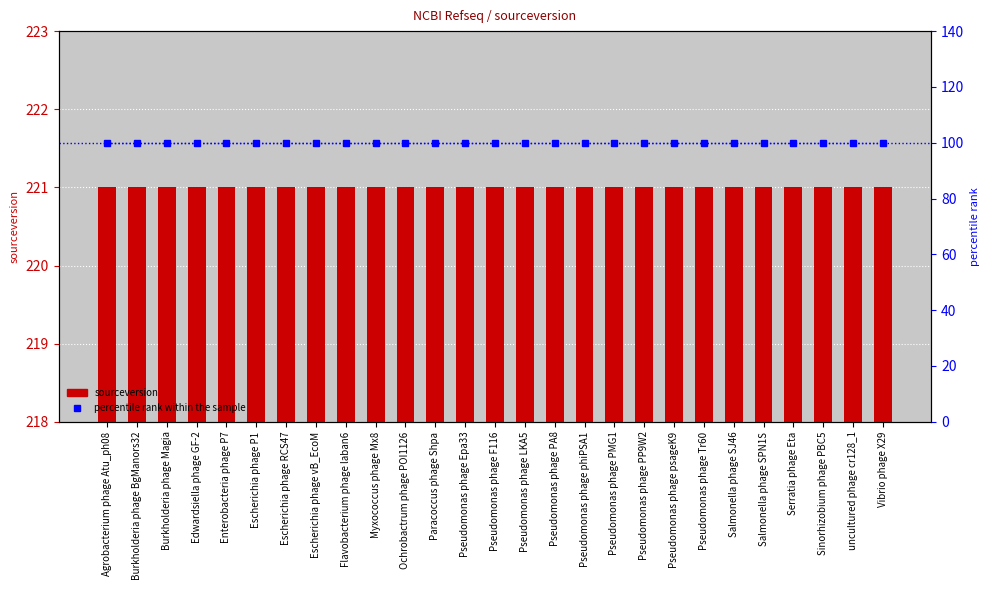

What is the minimum value shown in the chart?

100